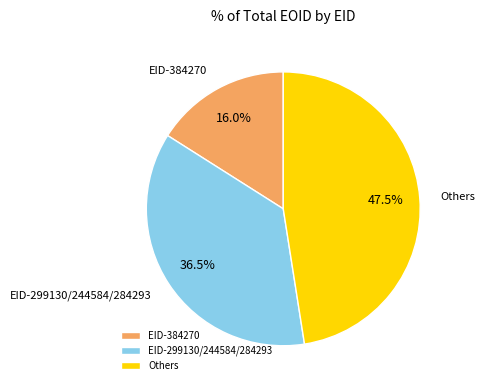

Which category has the biggest portion of the pie?

Others